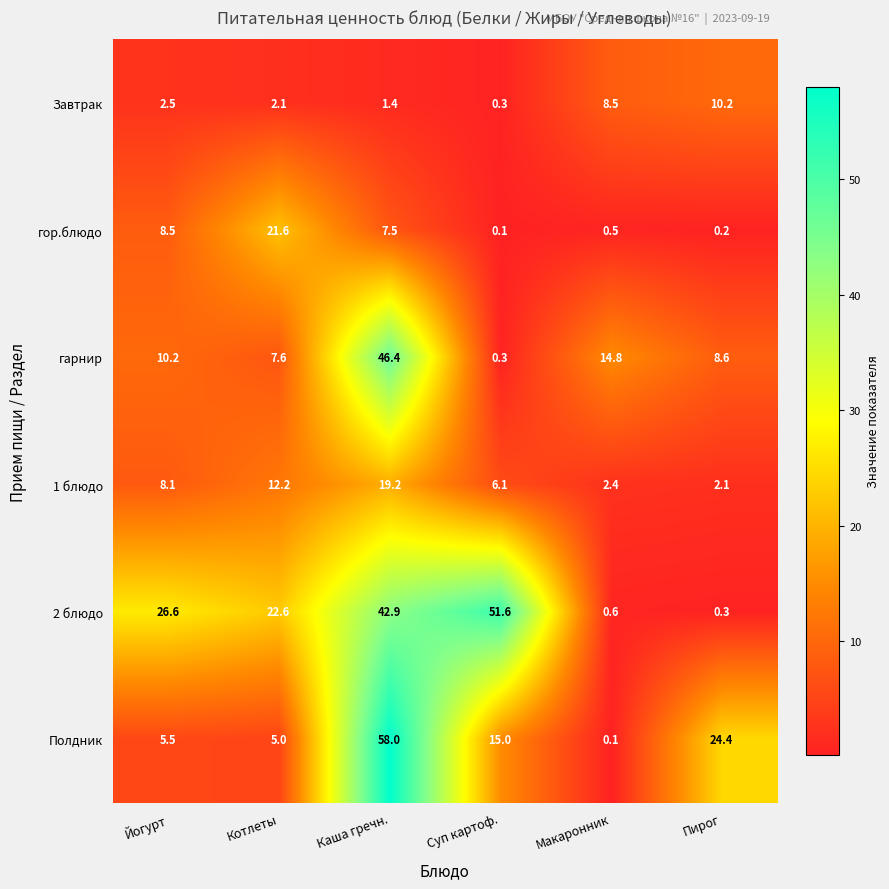

Is it true that Завтрак equals 0.3 at Суп картоф.?

True